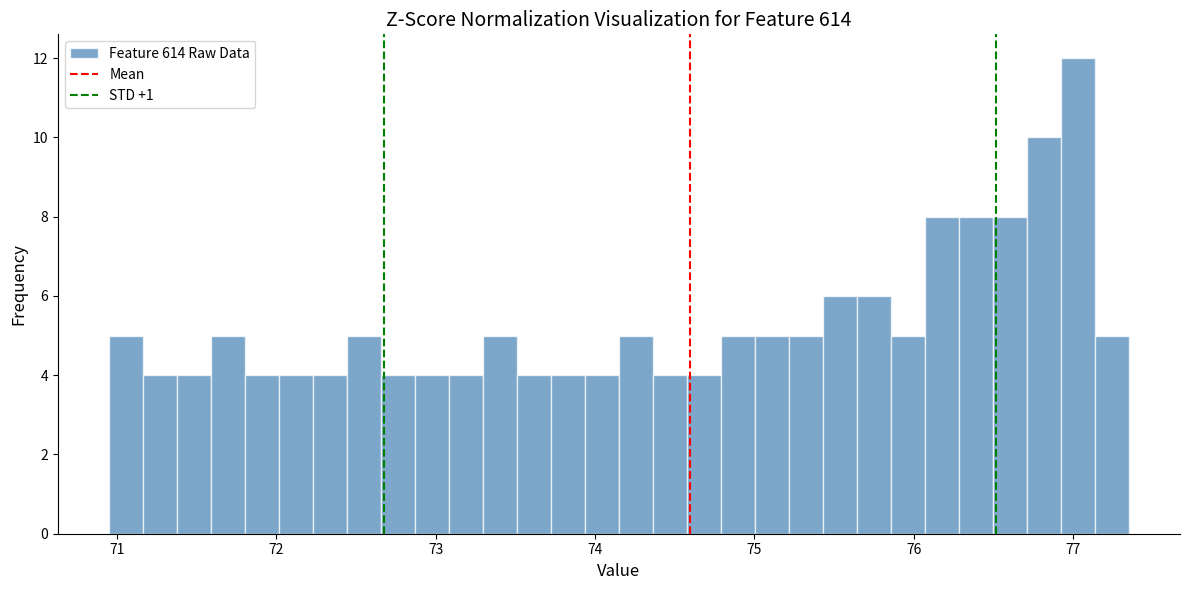

Around what value on the x-axis is the tallest bar? Give the approximate position of its centre, as read against the axis.

77.0